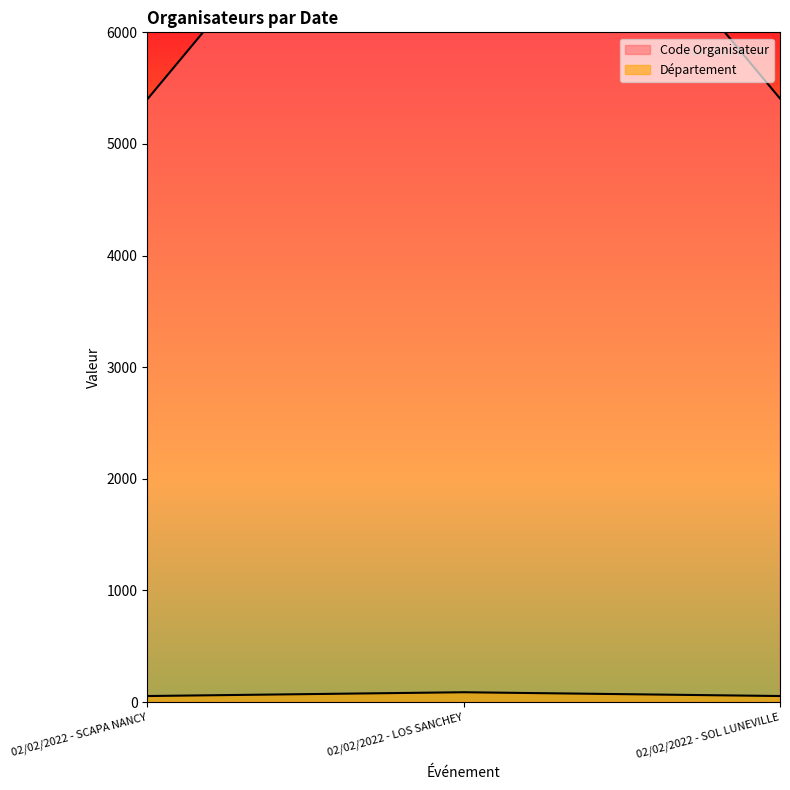

How many distinct data groups are displayed?

2